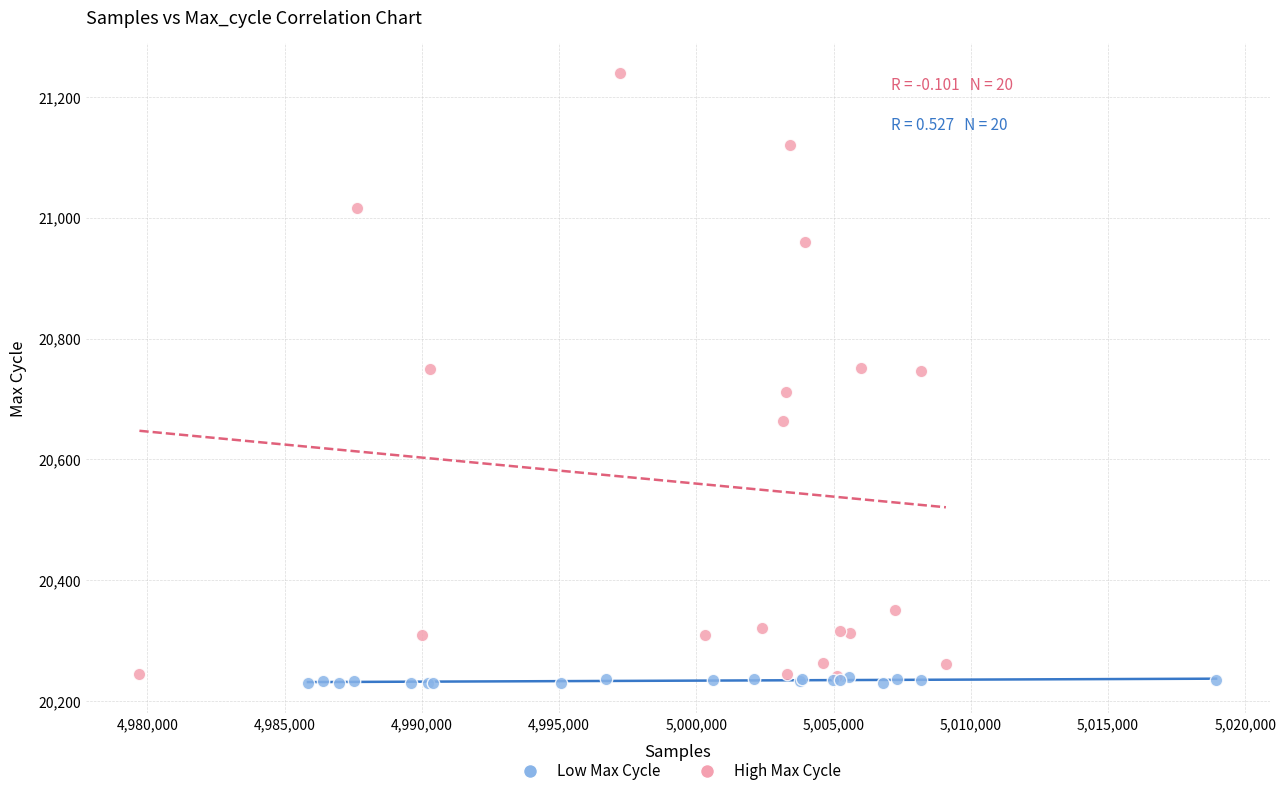

Which series has the widest spread of Y values?

High Max Cycle